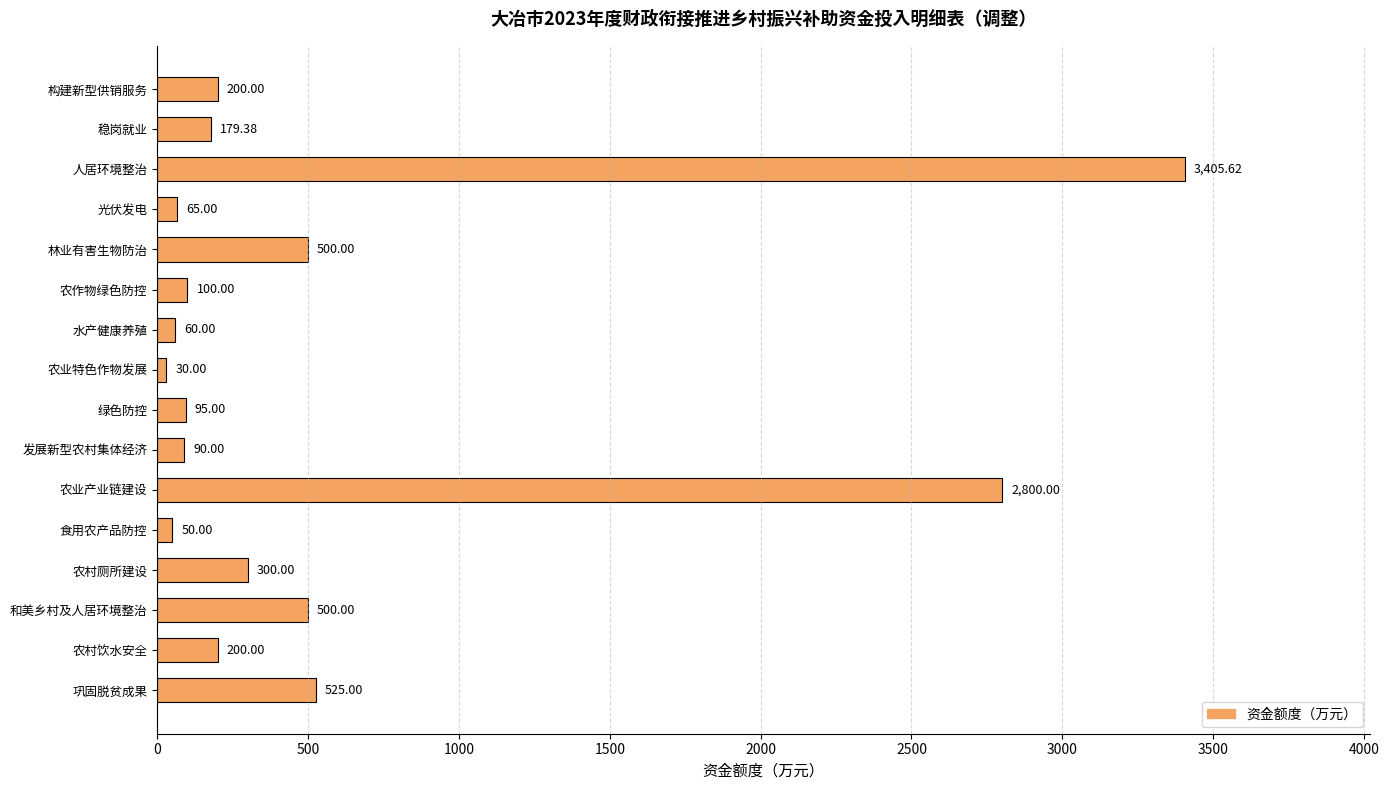

At which category does the chart reach its minimum across all series?

农业特色作物发展